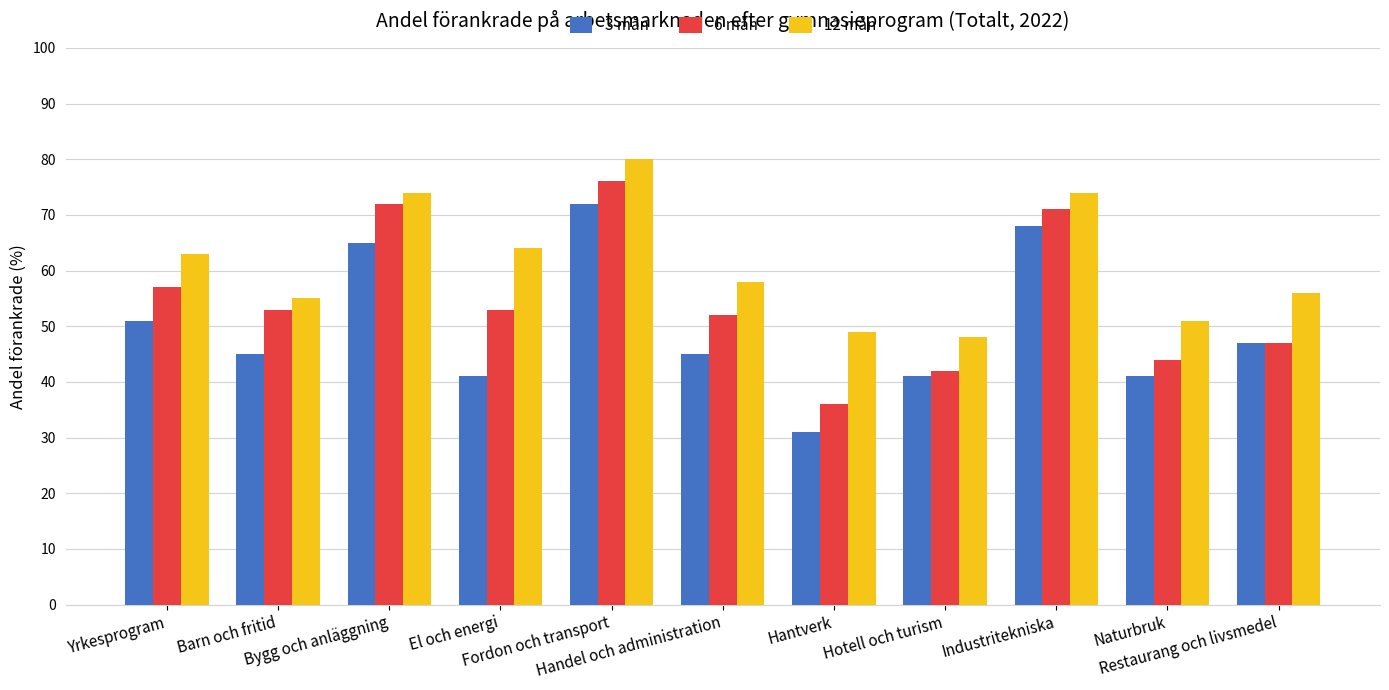

Where does the 3 mån series first go above 45?

Yrkesprogram